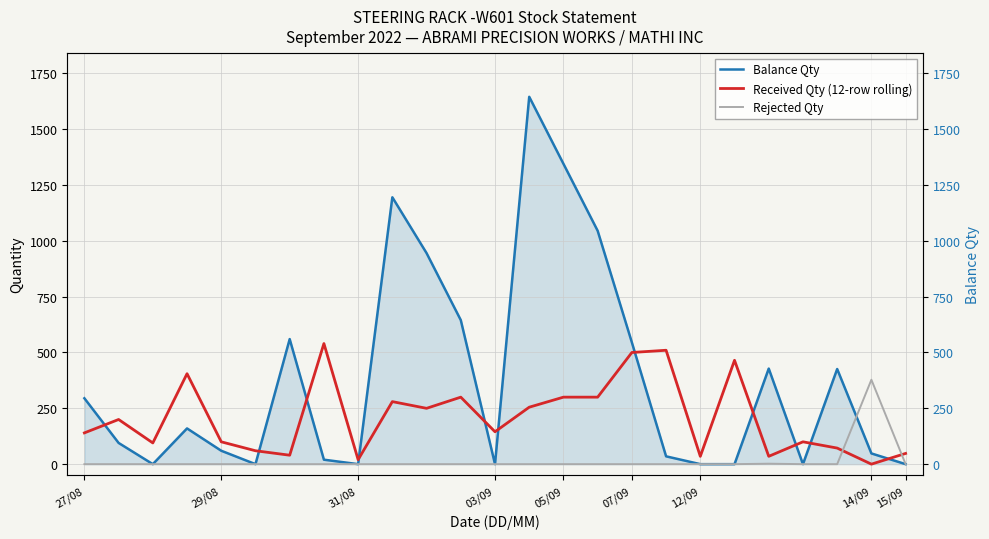

Rank the series by their average value, from lowest to highest.

Rejected Qty, Received Qty (12-row rolling), Balance Qty